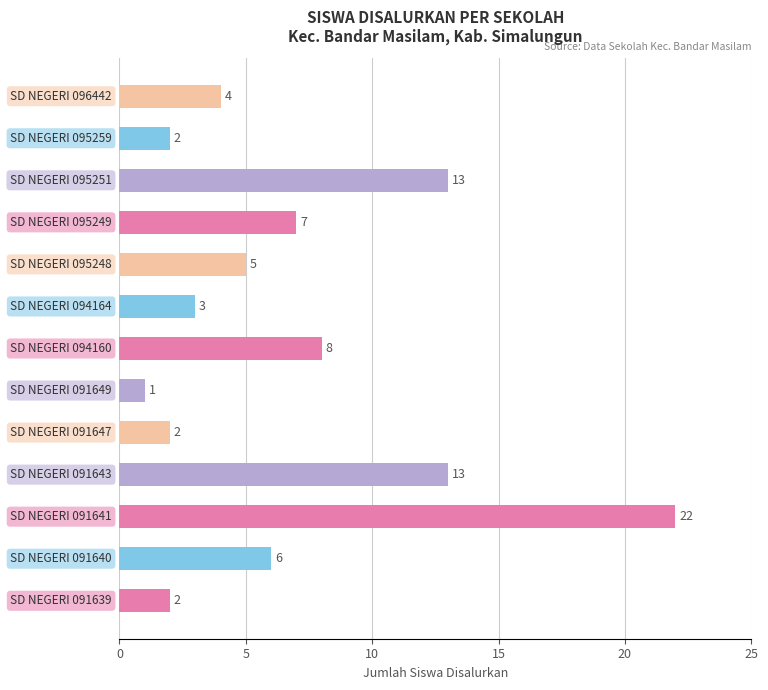

Count the number of categories in the chart.

13